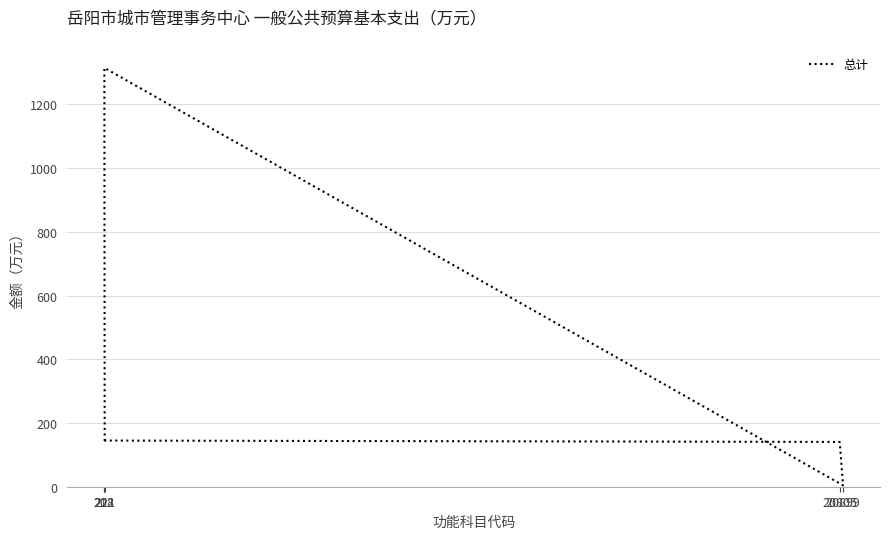

Rank the categories by value from highest to lowest.

212, 208, 20805, 221, 20899